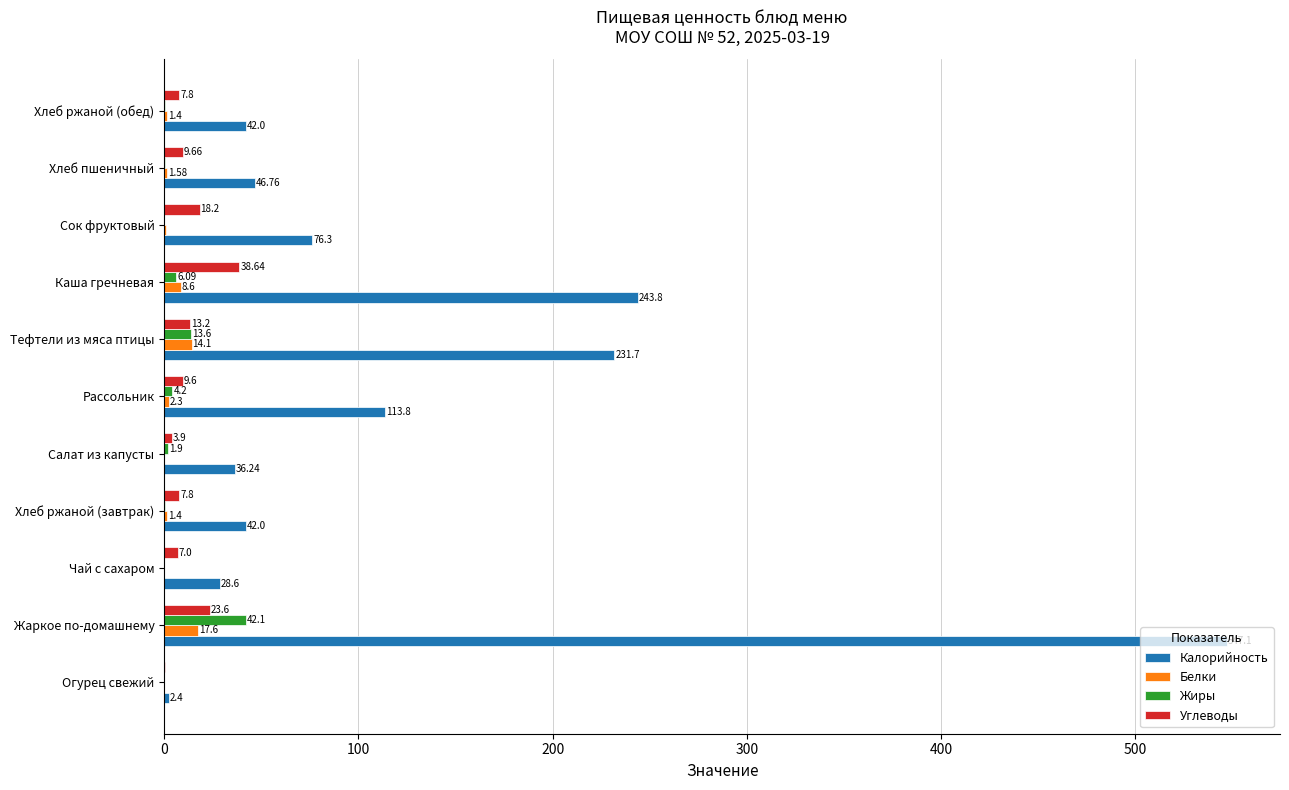

What is the total value across all series at Хлеб ржаной (завтрак)?

51.7